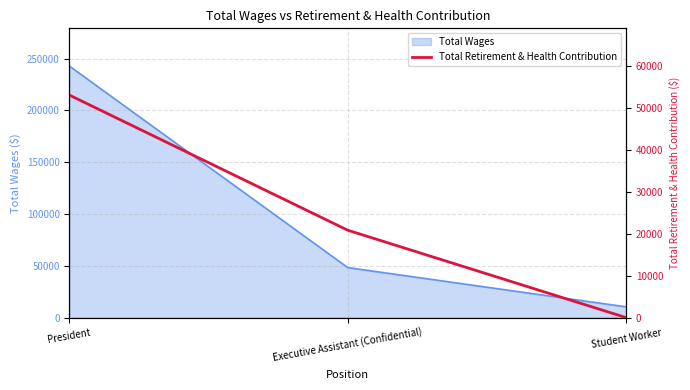

At which category does the chart reach its minimum across all series?

Student Worker